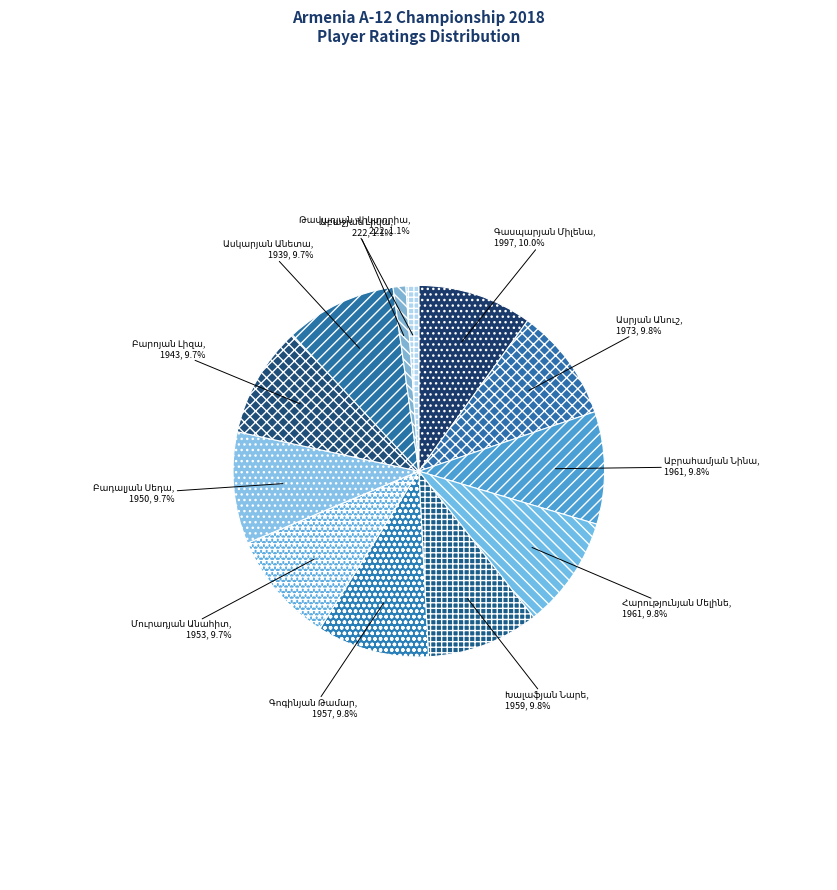

Count the number of slices in the pie.

12